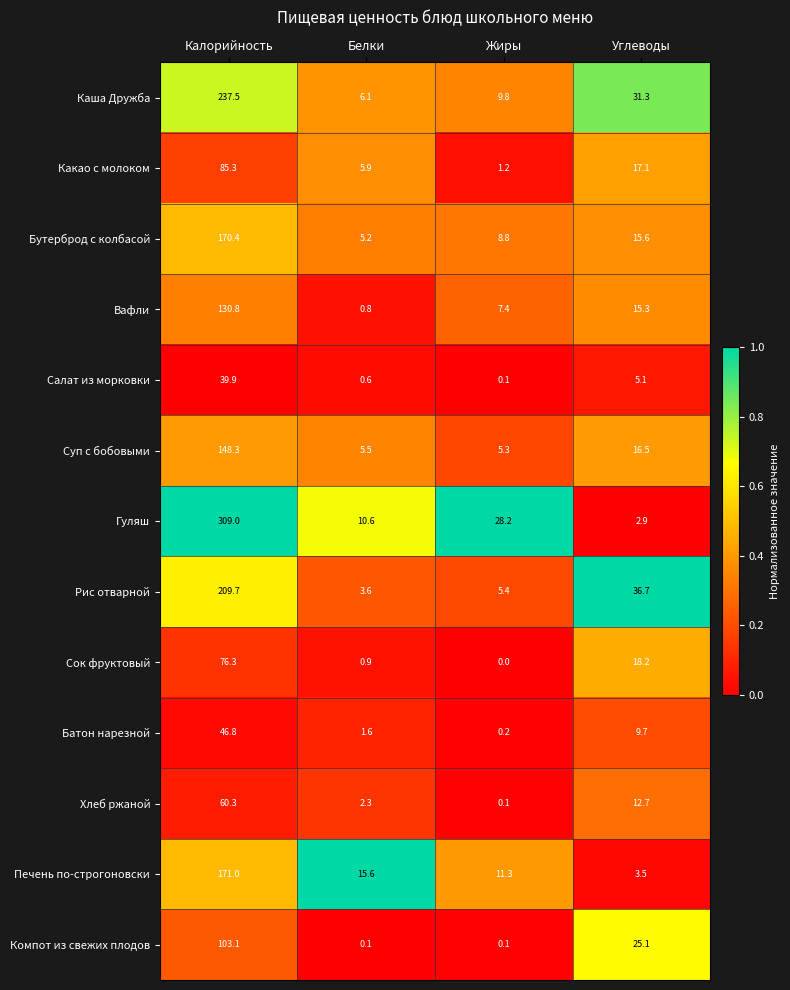

At how many categories does at least one series exceed 0?

4